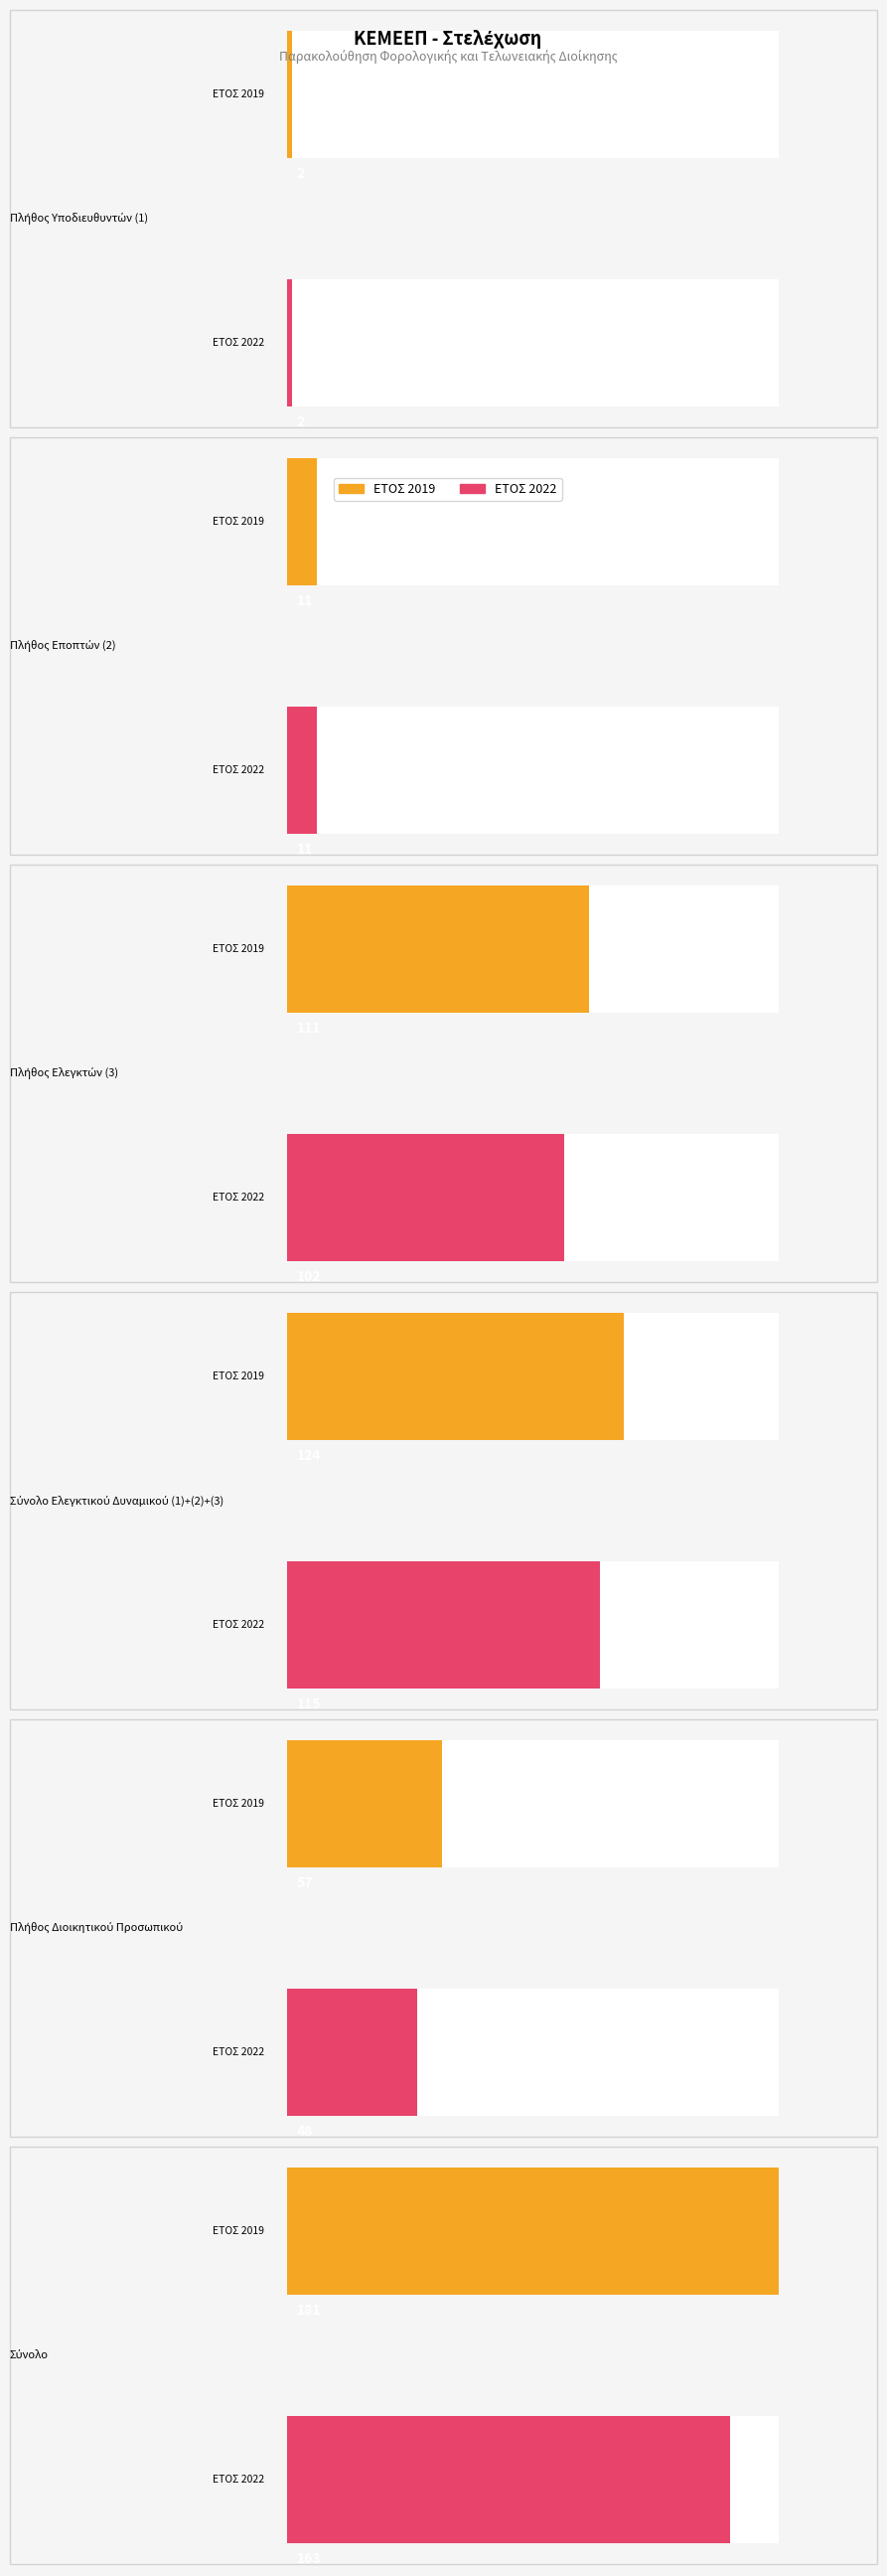

Is it true that ΕΤΟΣ 2019 equals 181 at 5?

True